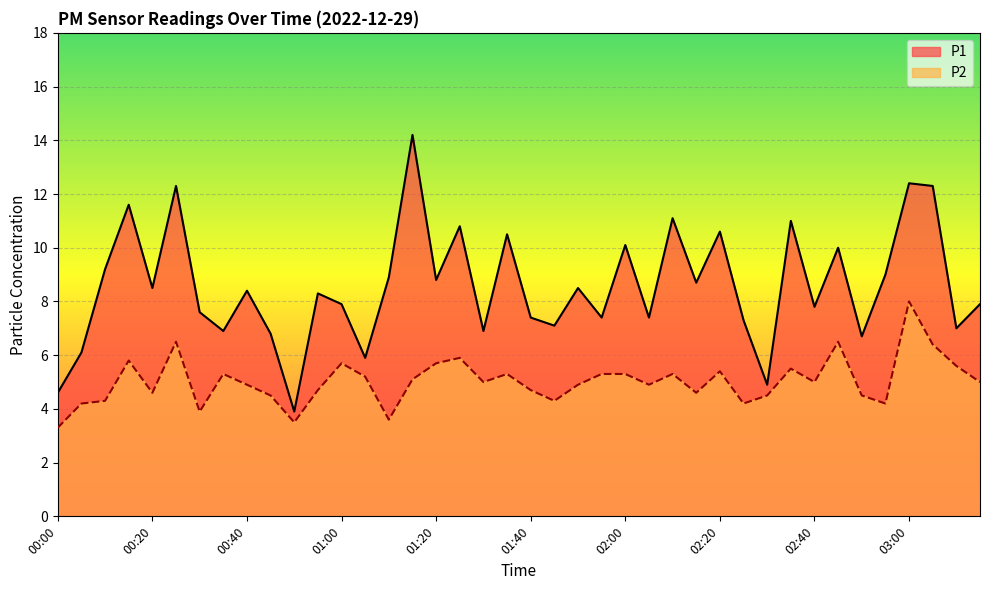

What are all the series names shown in the legend?

P1, P2